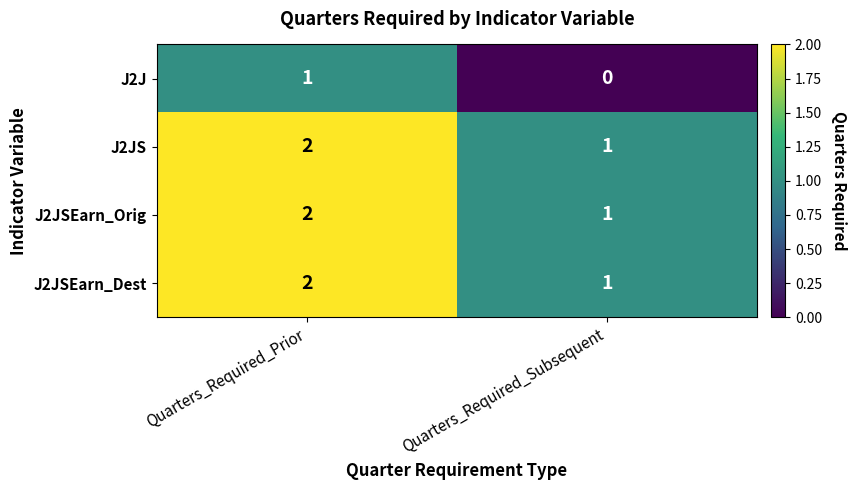

What is the total value across all series at Quarters_Required_Subsequent?

3